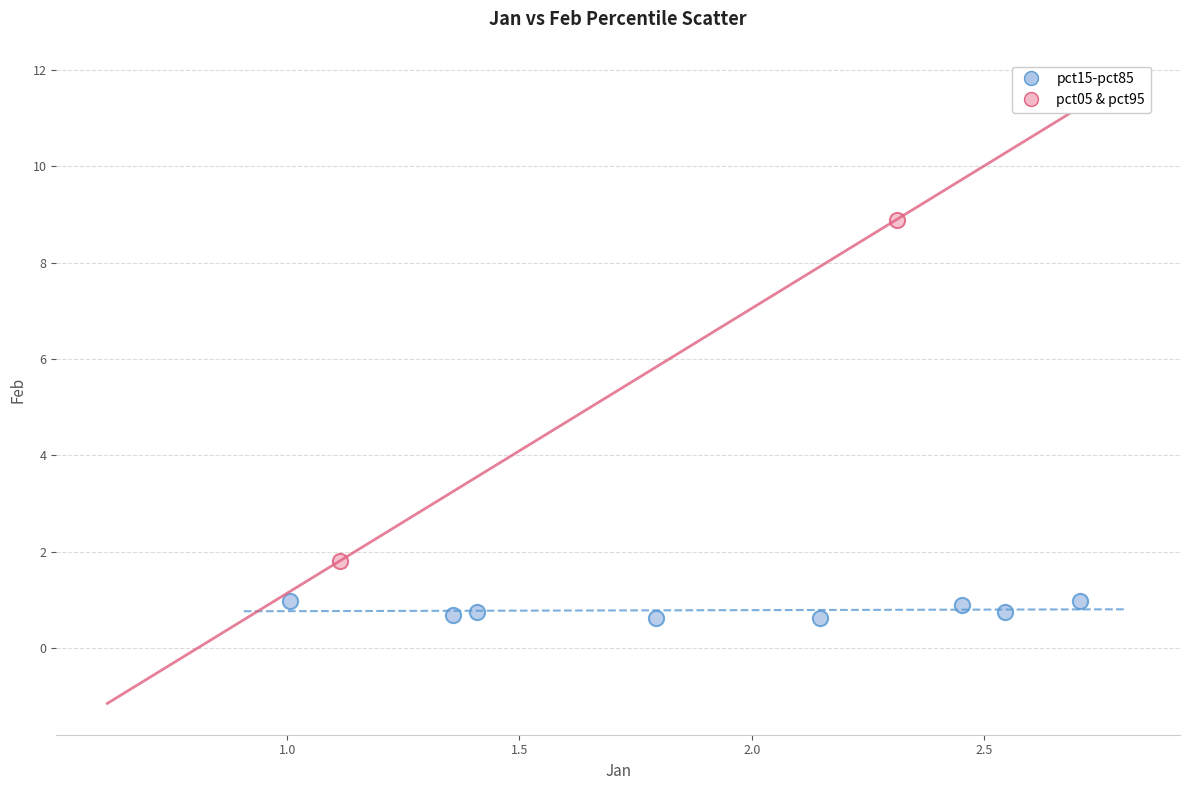

Which series reaches the maximum Y coordinate?

pct05 & pct95